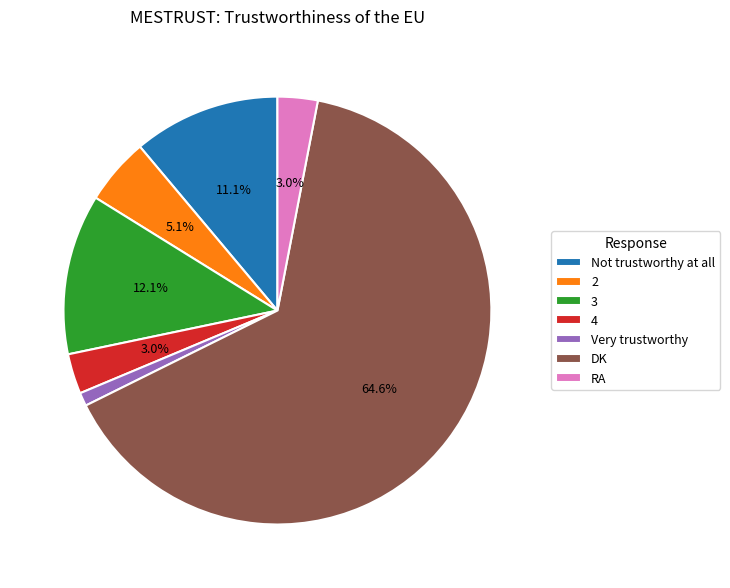

What is the majority slice?

DK